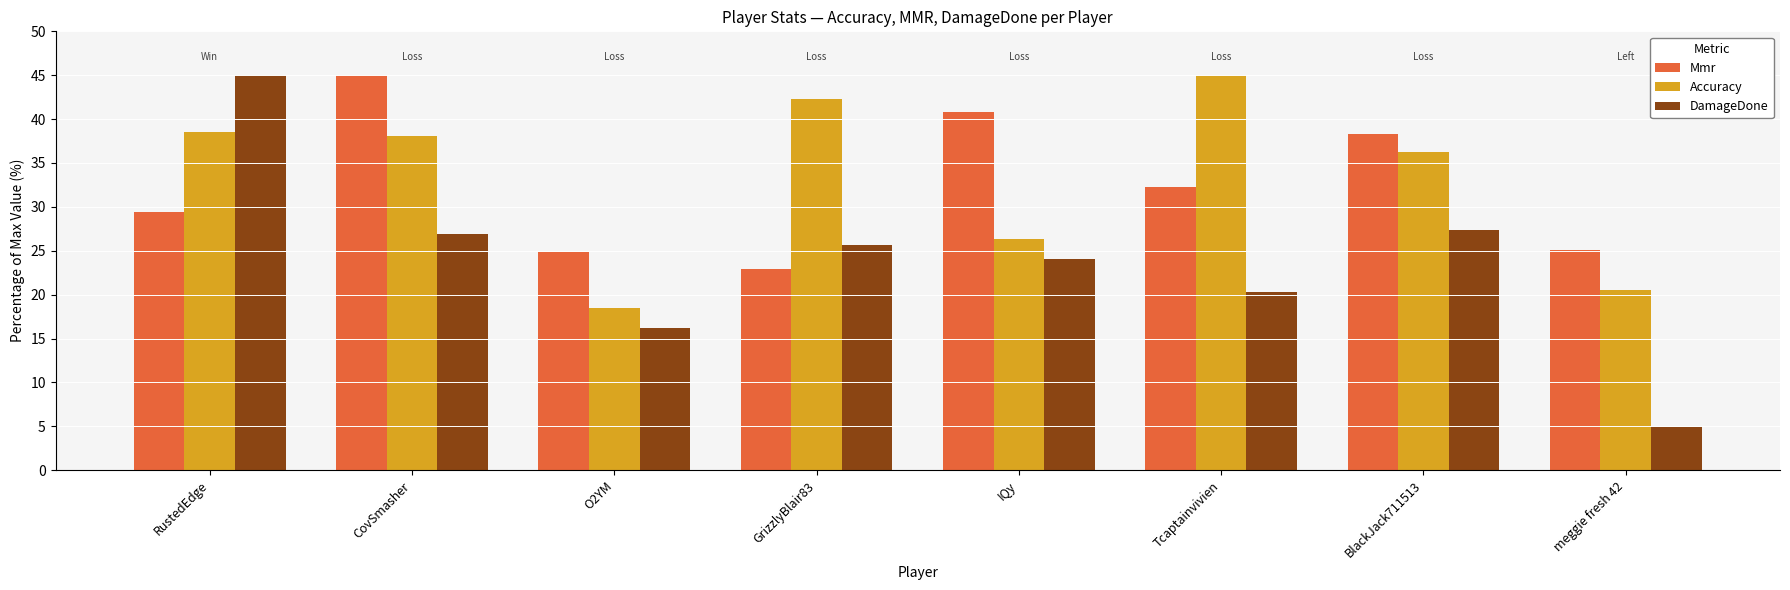

Where is Mmr nearest to the value 33?

Tcaptainvivien